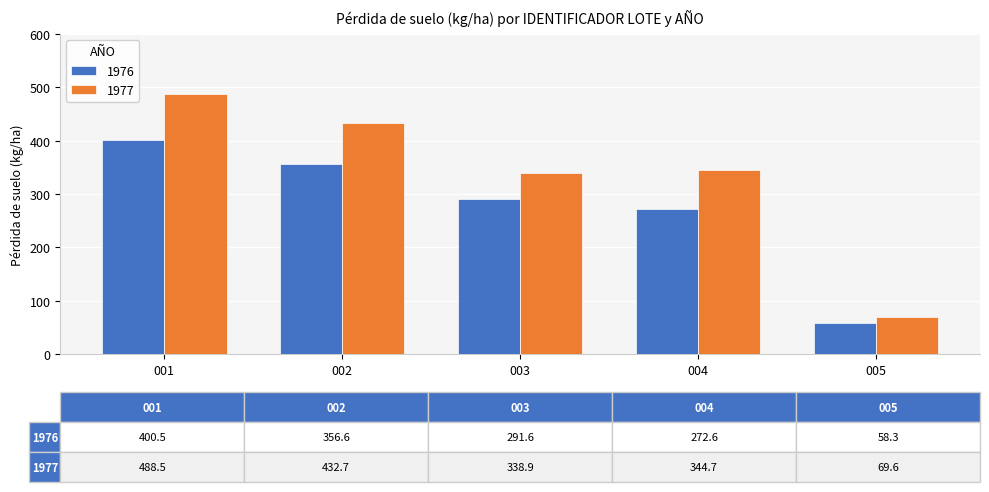

What is the value of the 1977 bar at the 5th from the left?

69.6